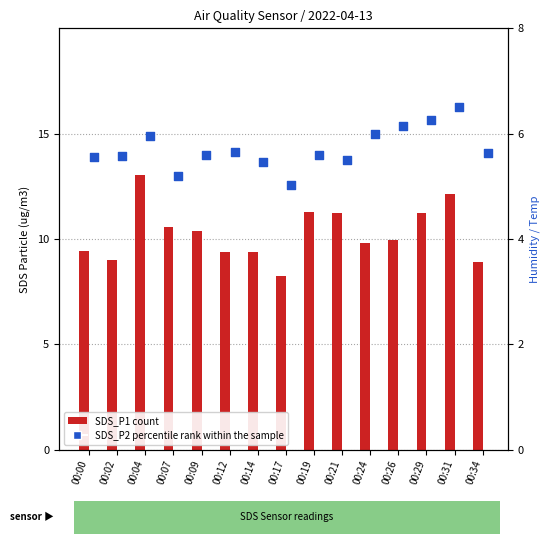

At how many categories does at least one series exceed 8?

15